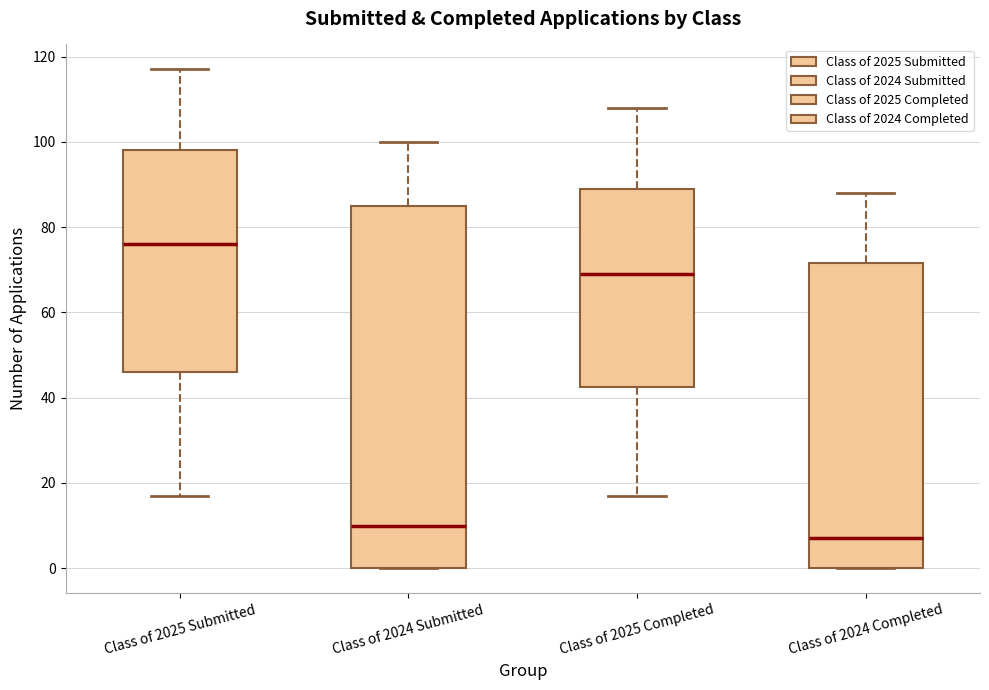

Reading left to right, transcribe this box plot: for each box, give where its median line is, the range the box spans, and where its two whiskers end, as read against the y-axis. The values are not printed on the chart, so give them approximately, as read against the axis.

Class of 2025 Submitted: median 76, box 46 to 98, whiskers 18 to 118
Class of 2024 Submitted: median 10, box 0 to 86, whiskers 0 to 100
Class of 2025 Completed: median 70, box 42 to 90, whiskers 18 to 108
Class of 2024 Completed: median 8, box 0 to 72, whiskers 0 to 88